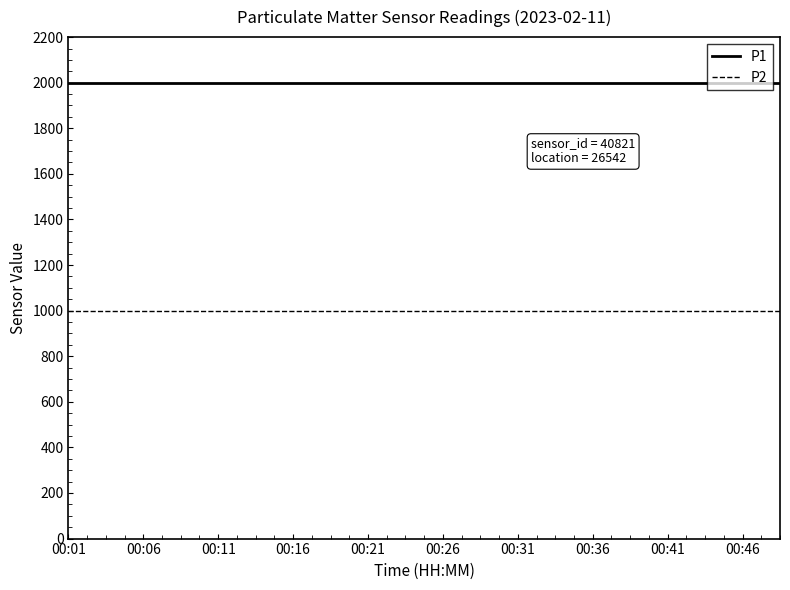

What is the minimum value shown in the chart?

999.9